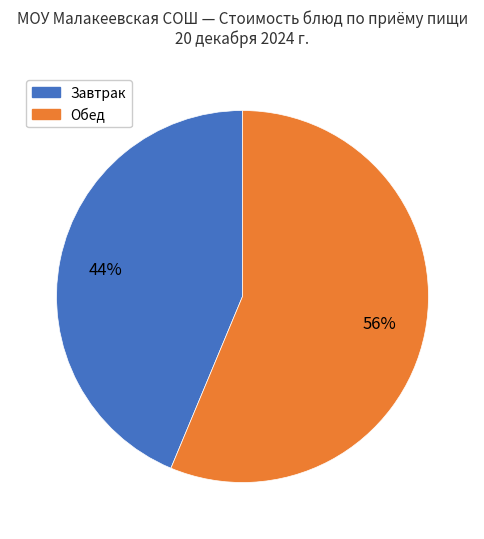

Is there a majority slice in this chart?

Yes